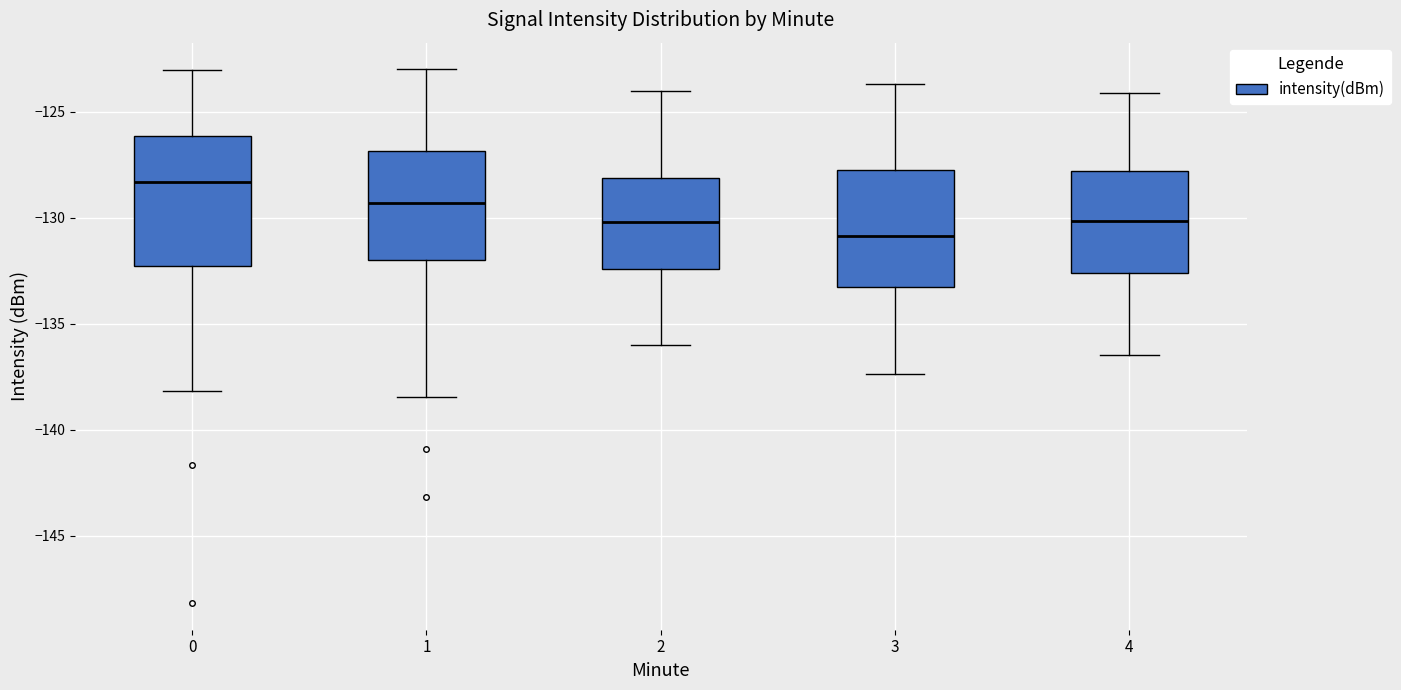

Where is the lower edge of the box at x = 4 on the y-axis? The values are not printed on the chart, so give them approximately, as read against the axis.

-132.5